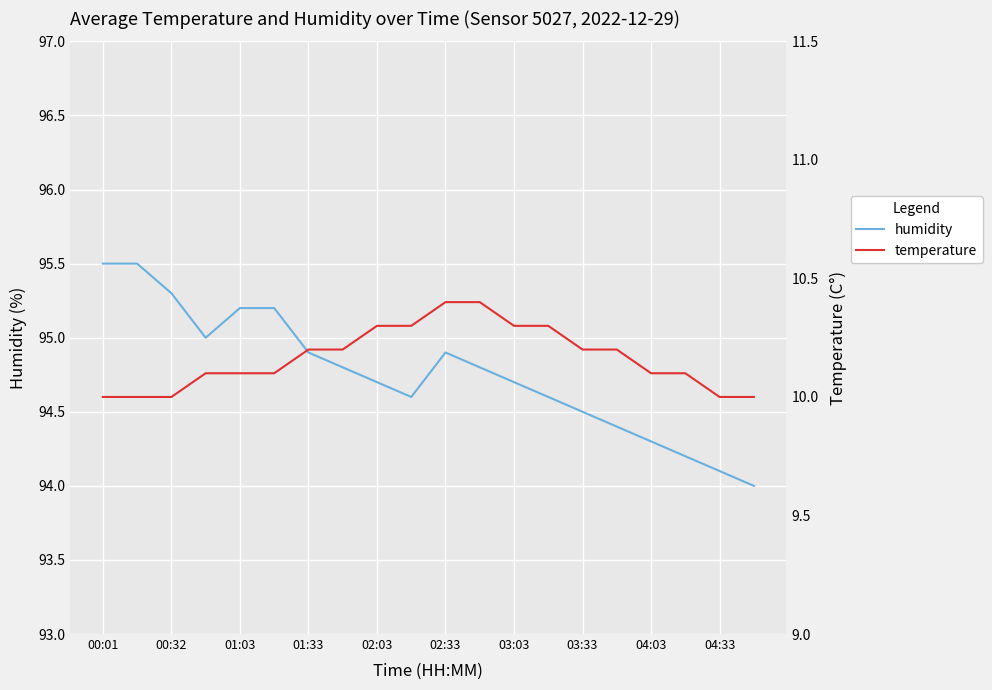

What is the average value of the humidity series?

94.8